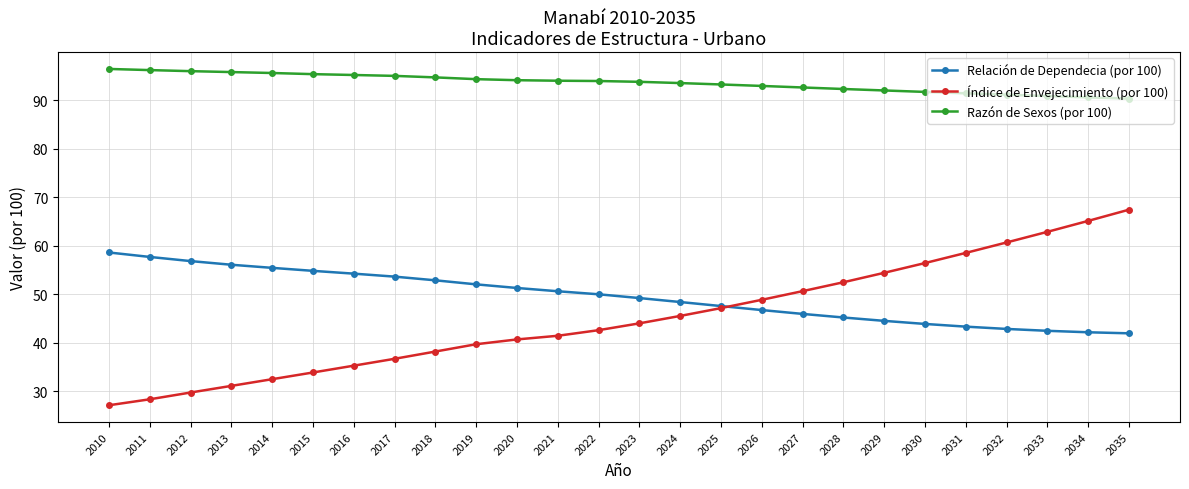

The value of Relación de Dependecia (por 100) at 2020 is 21.6. True or false?

False